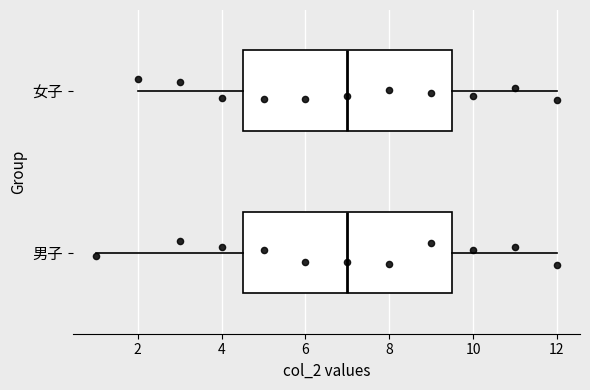

Where is the left edge of the box for 女子 on the x-axis? The values are not printed on the chart, so give them approximately, as read against the axis.

4.6